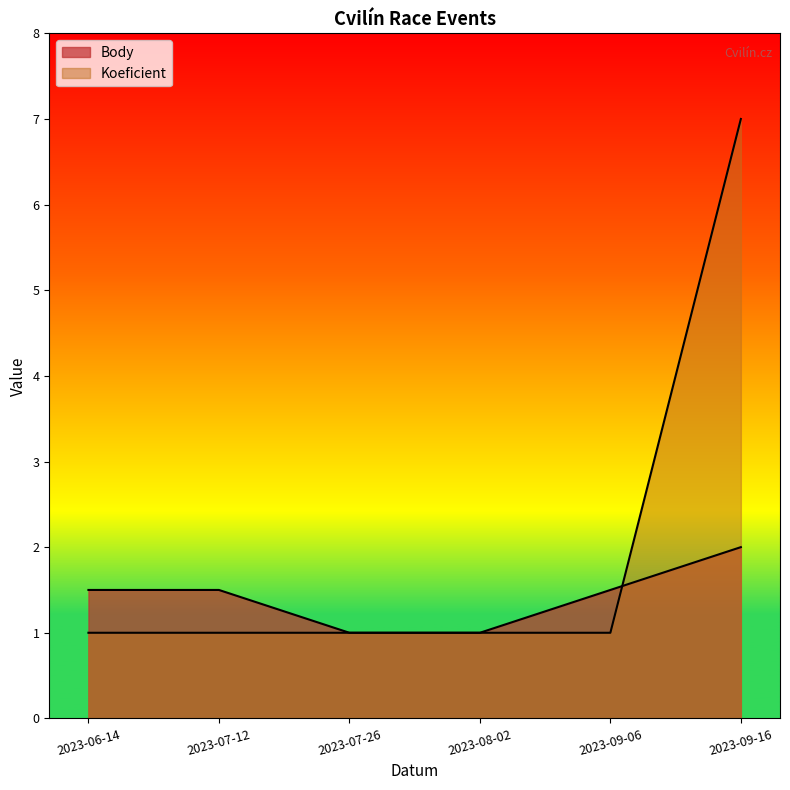

True or false: Body has a value of 1.5 at 2023-06-14.

True